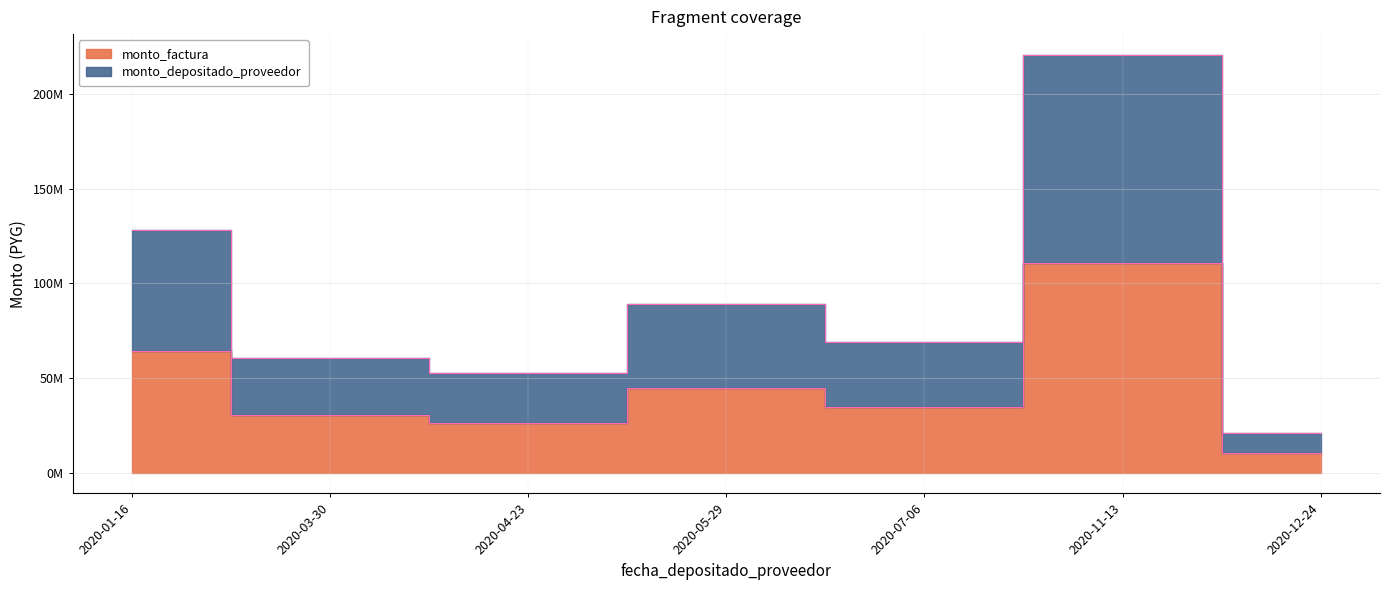

How many interior local peaks does the monto_factura series have?

2